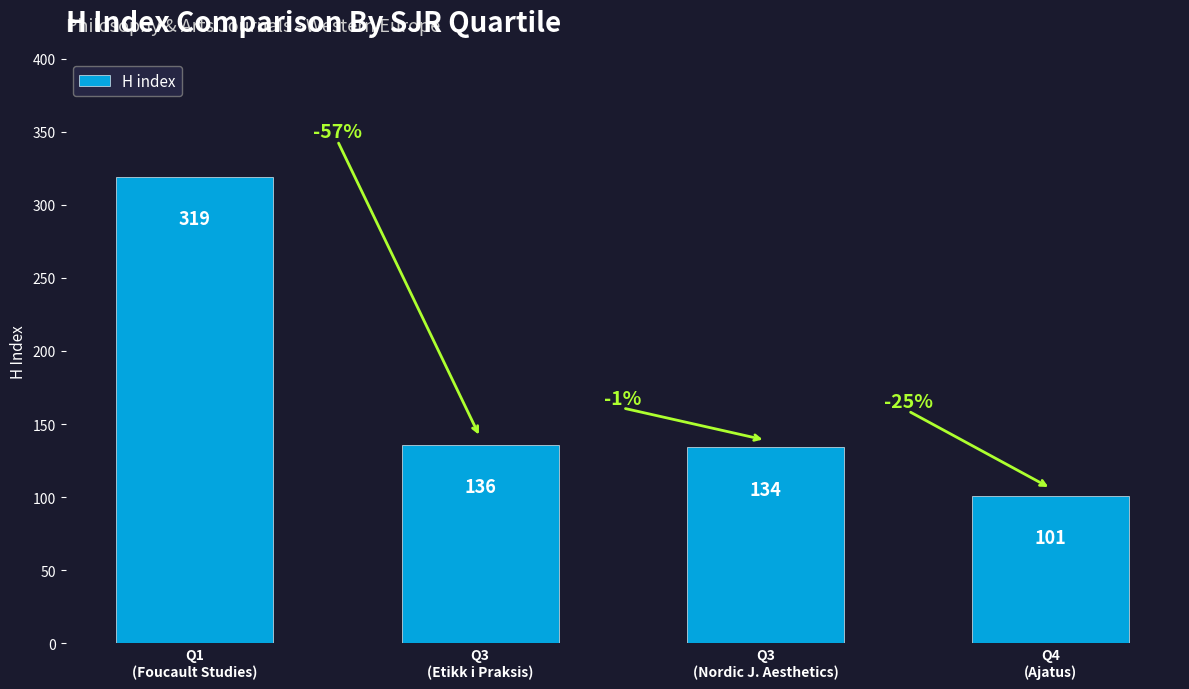

List the labels in order of value, smallest first.

Q4
(Ajatus), Q3
(Nordic J. Aesthetics), Q3
(Etikk i Praksis), Q1
(Foucault Studies)